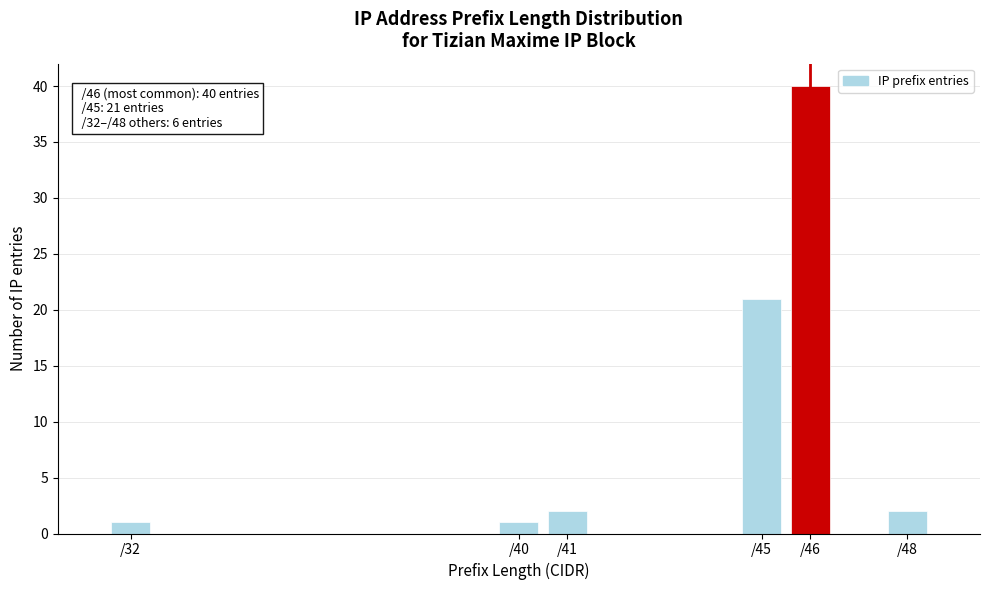

Reading left to right, what are all the values shown in this chart?

/32=1	/40=1	/41=2	/45=21	/46=40	/48=2